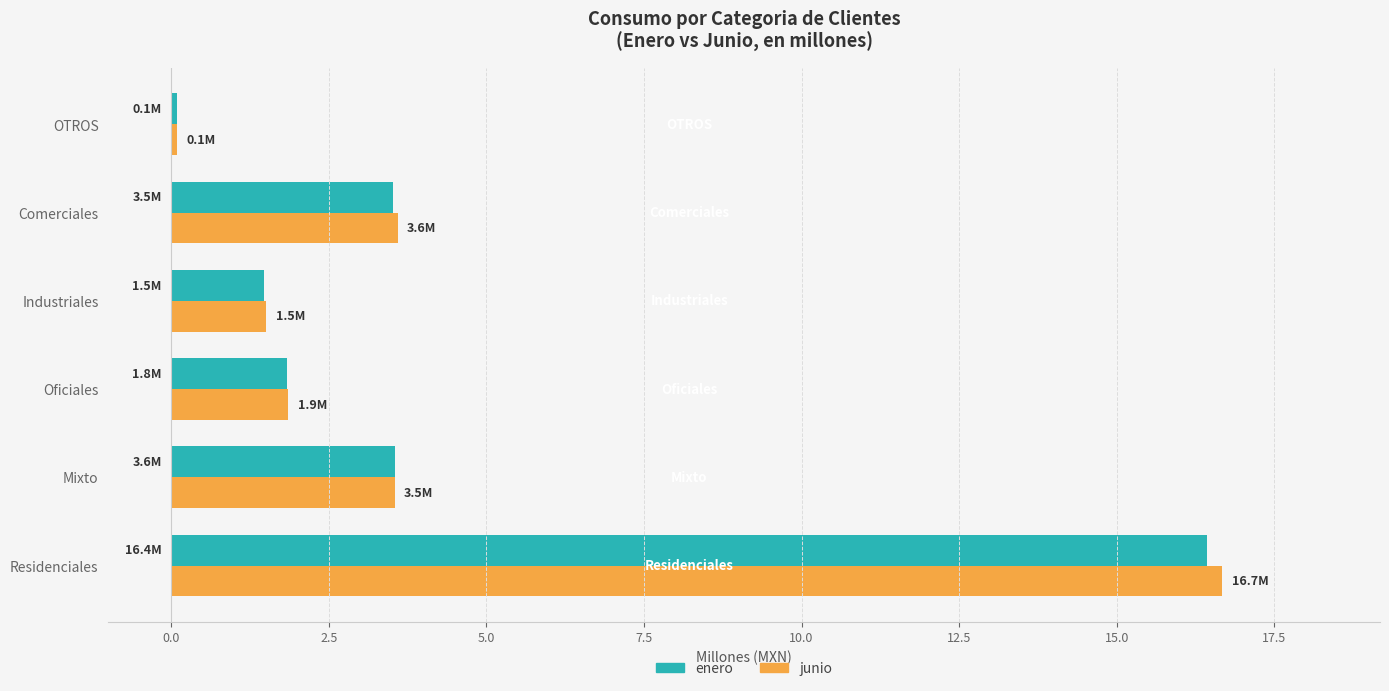

What is the total value across all series at Residenciales?

33.1